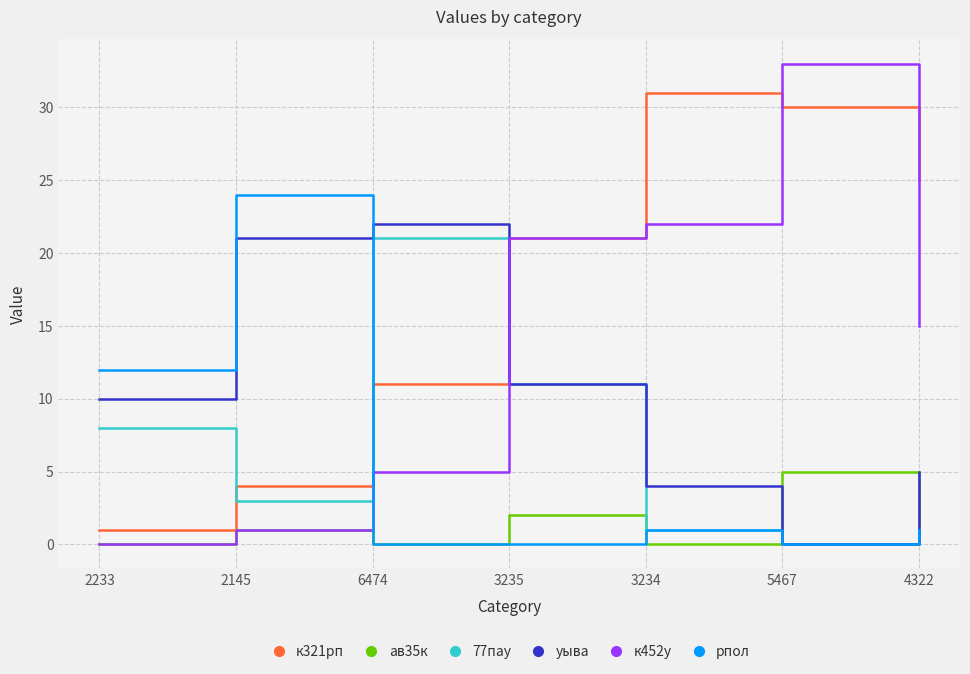

What are all the series names shown in the legend?

к321рп, ав35к, 77пау, уыва, к452у, рпол